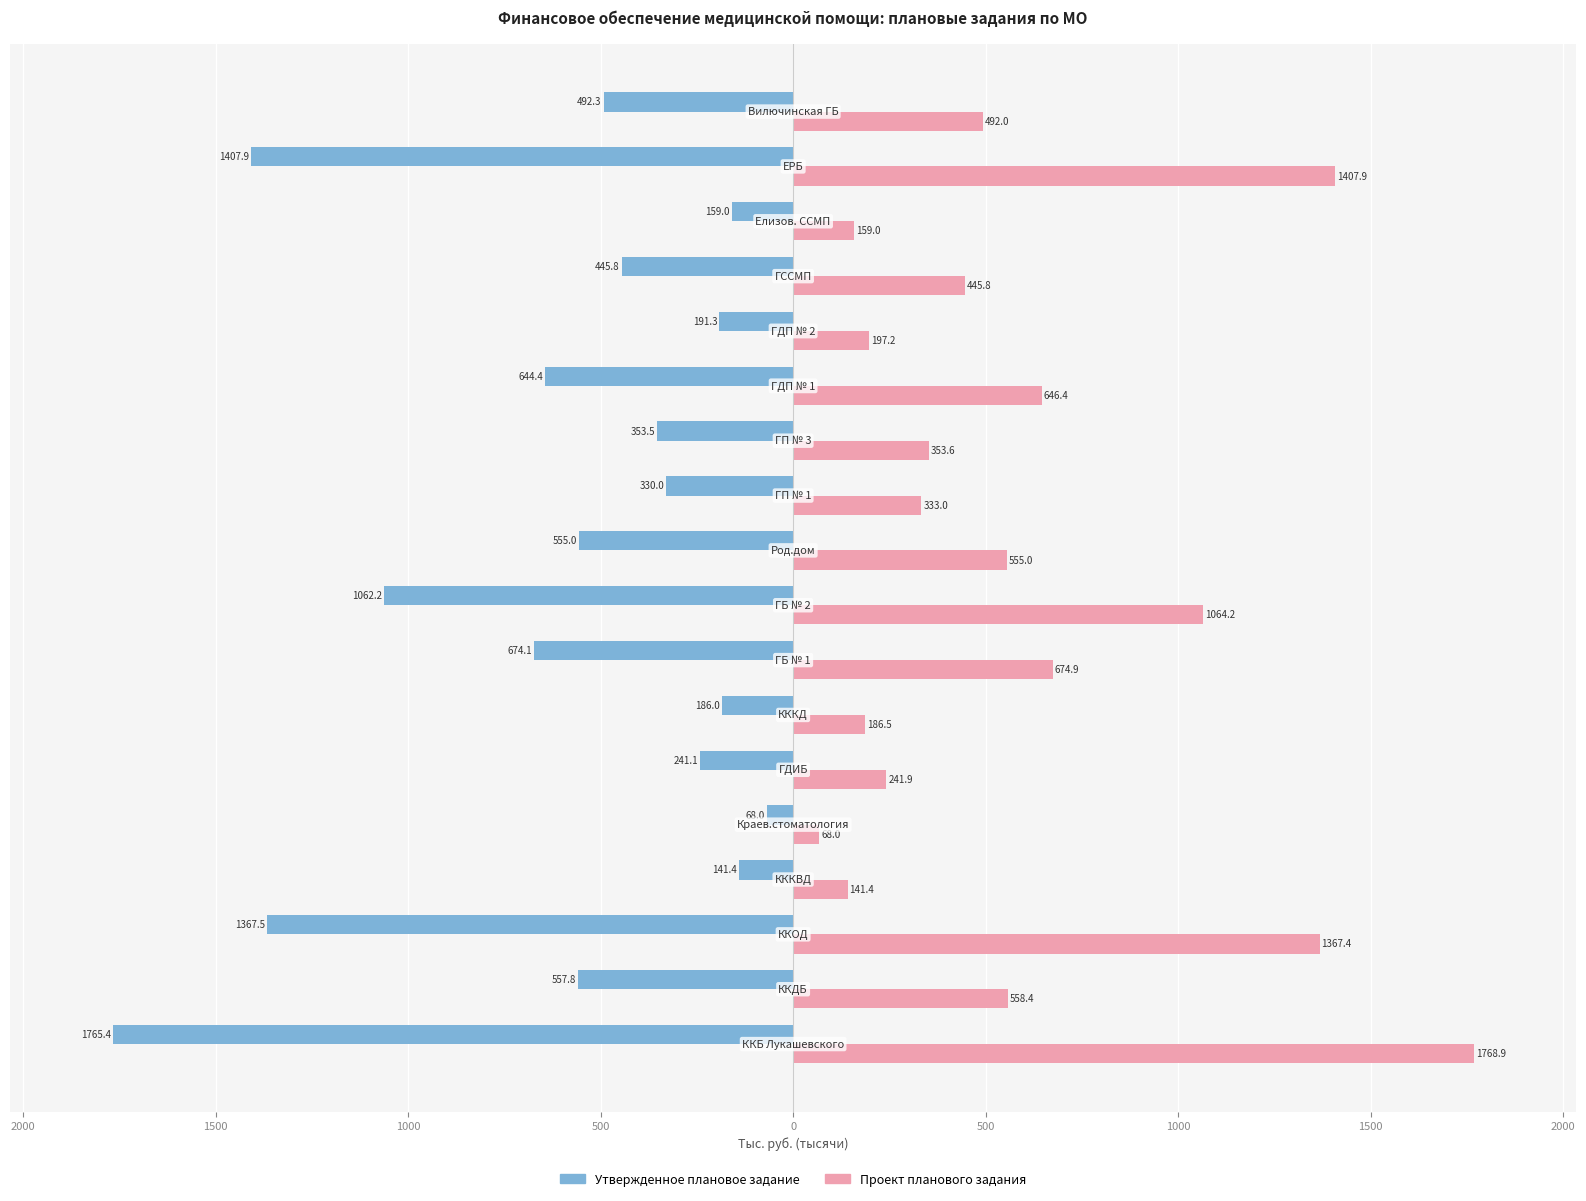

What is the greatest value displayed?

1768.9